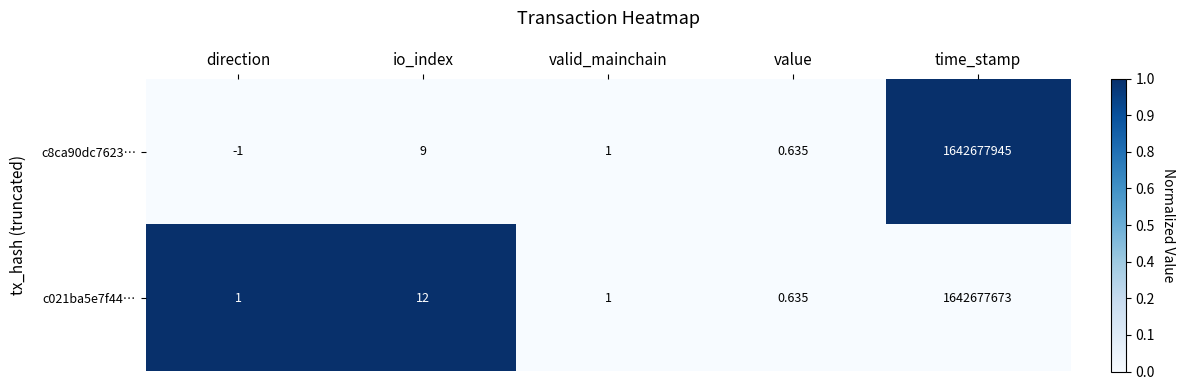

At which category is the sum across all series the highest?

time_stamp